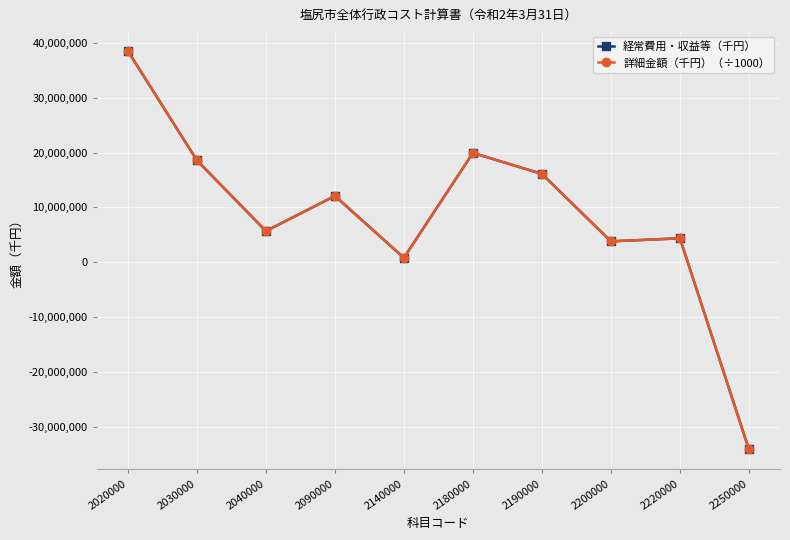

What is the value of the 経常費用・収益等（千円） point at the 8th from the left?

3809882.0